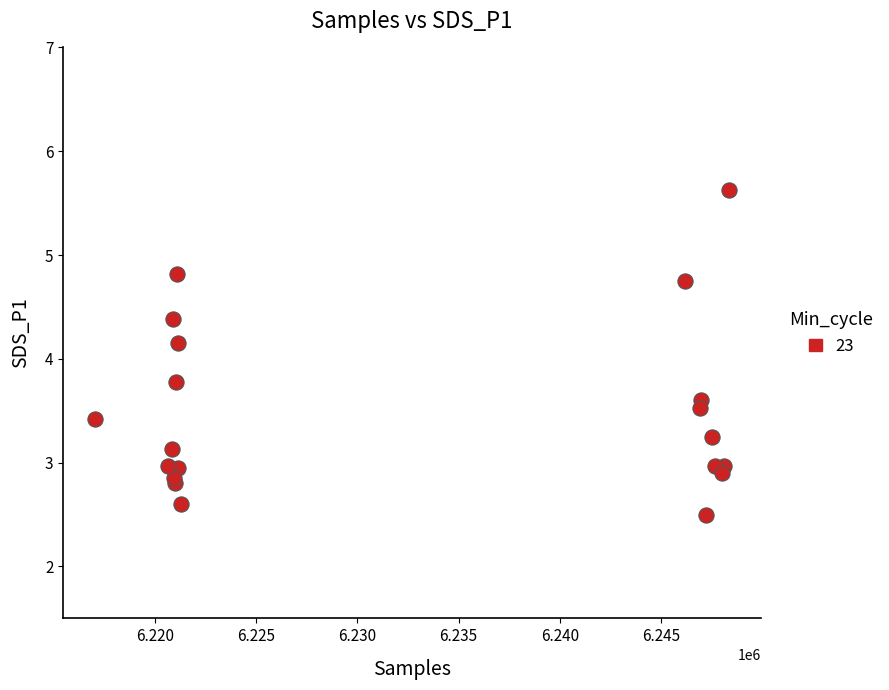

What Y value in the scatter plot is closest to 4?

4.2